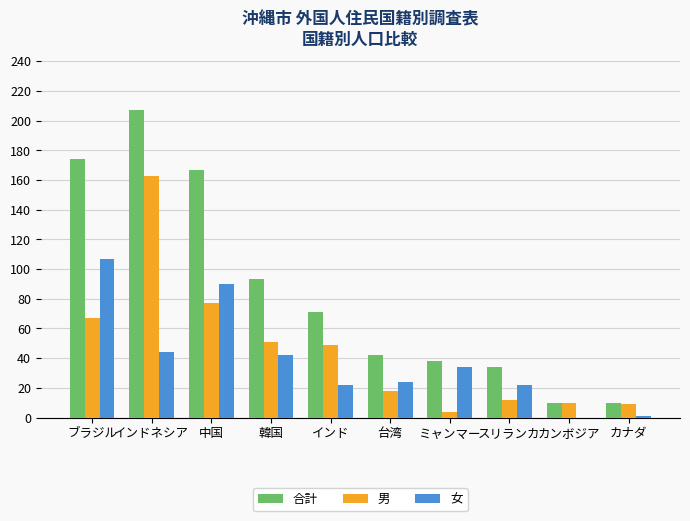

Which category has the highest value in the 合計 series?

インドネシア